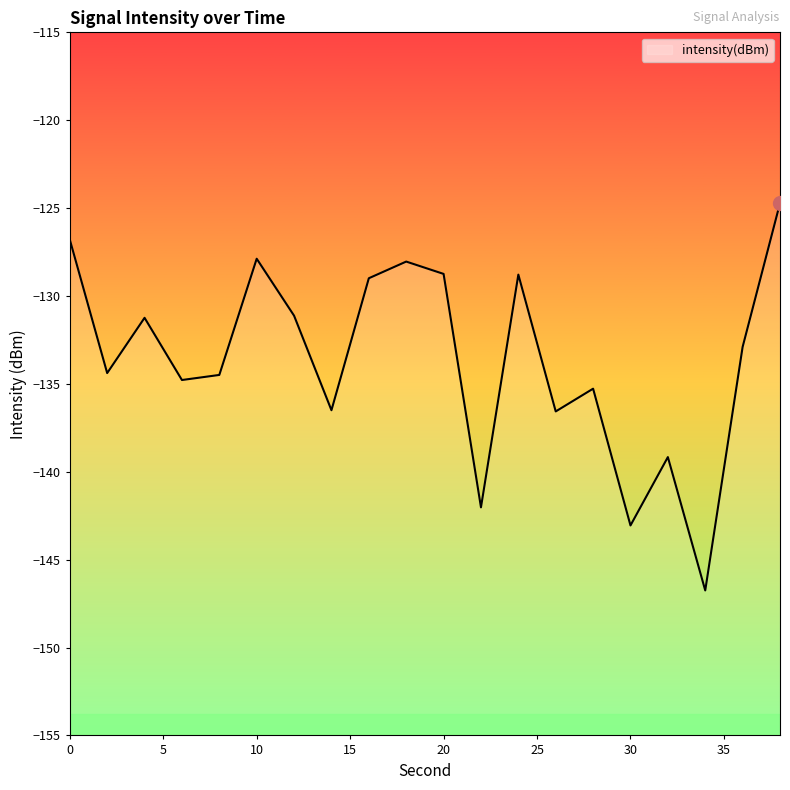

What is the difference between the maximum and minimum values?

22.0